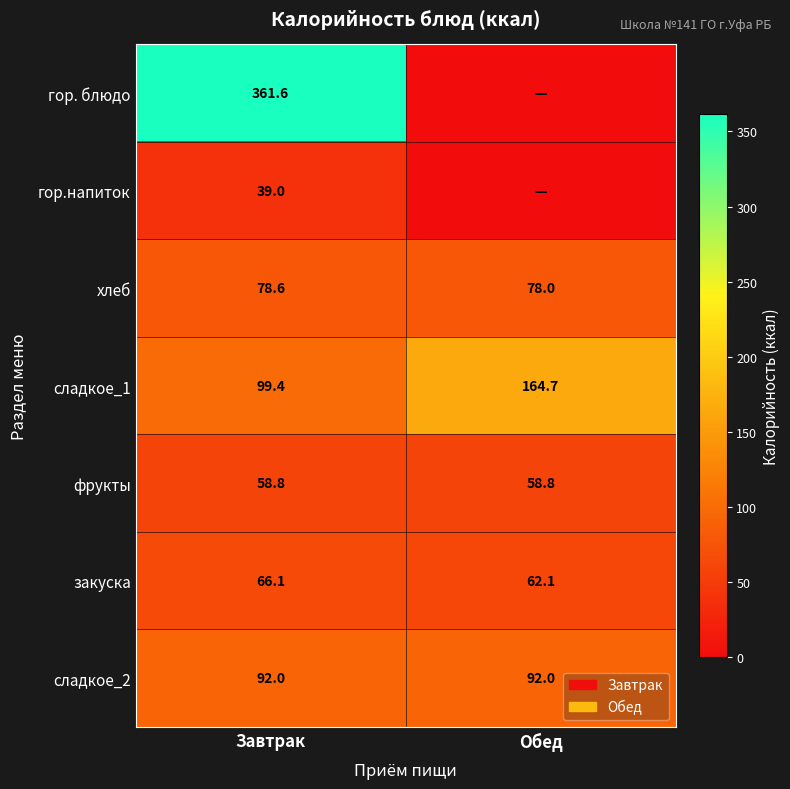

Which has a higher value, Завтрак or Обед?

Завтрак